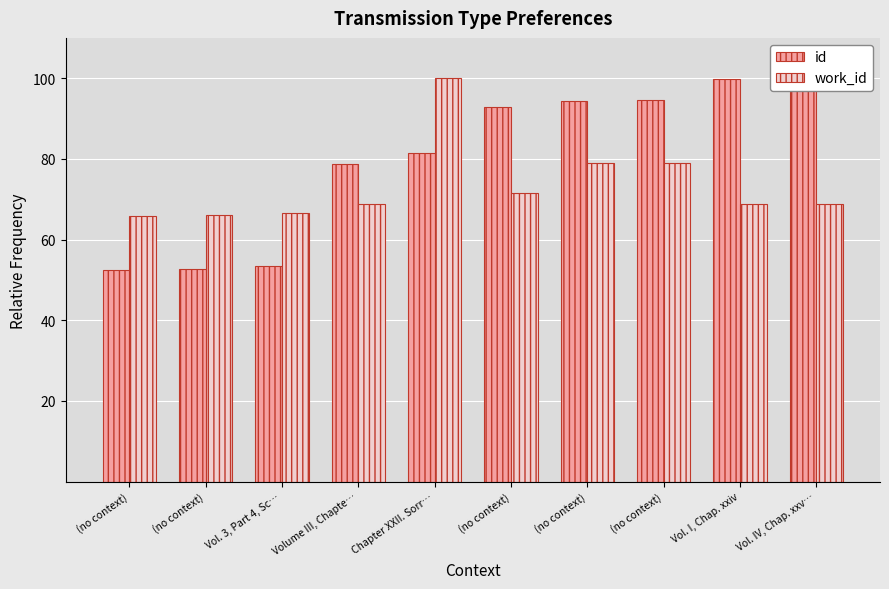

How many groups of bars are there?

10